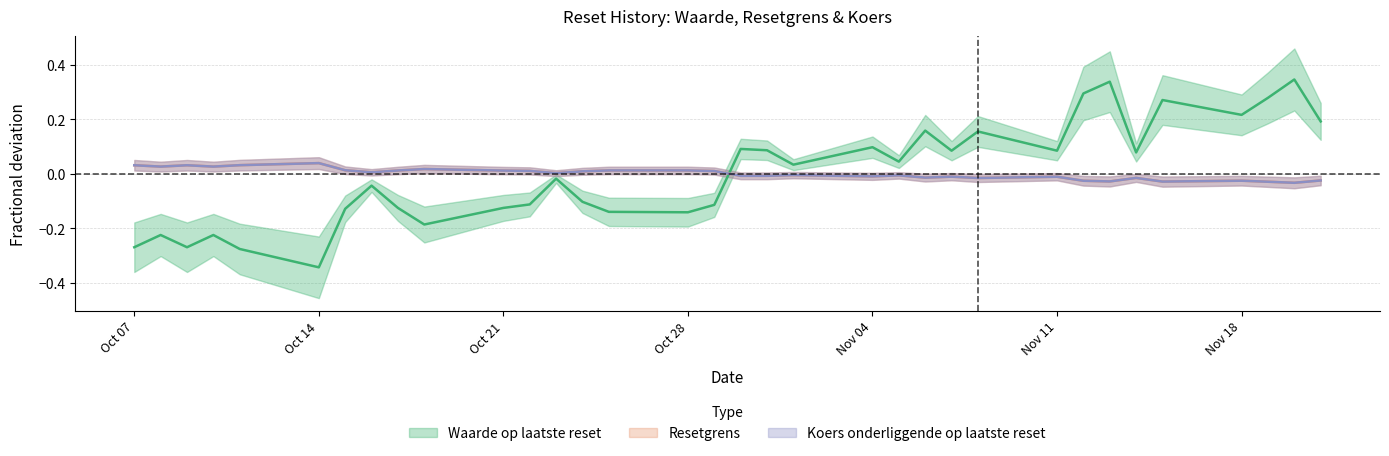

What is the difference between the second highest and minimum values in the Resetgrens series?

0.1